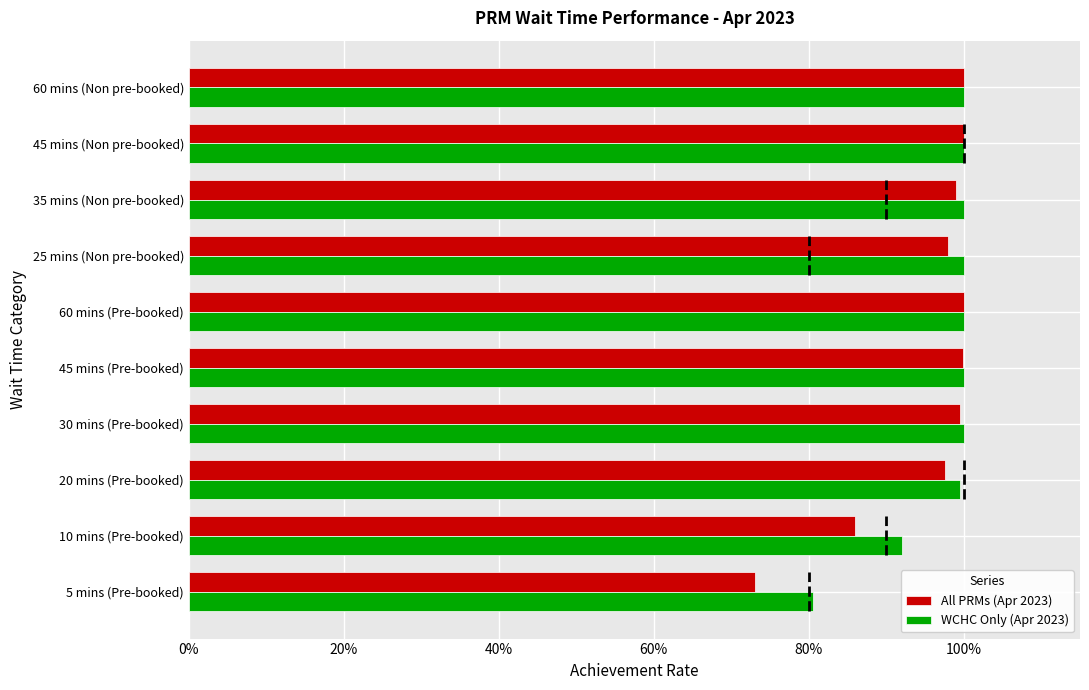

What are all the series names shown in the legend?

All PRMs (Apr 2023), WCHC Only (Apr 2023)